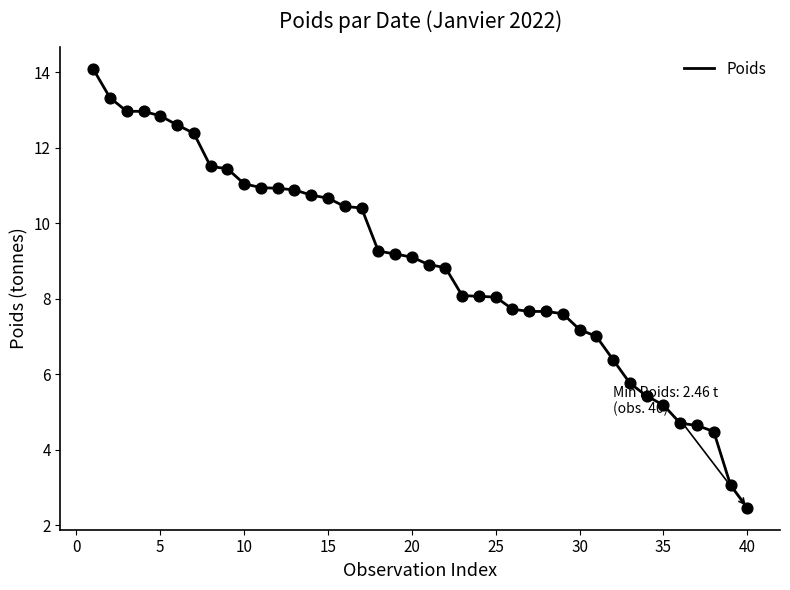

What is the difference between the maximum and minimum values?

11.6